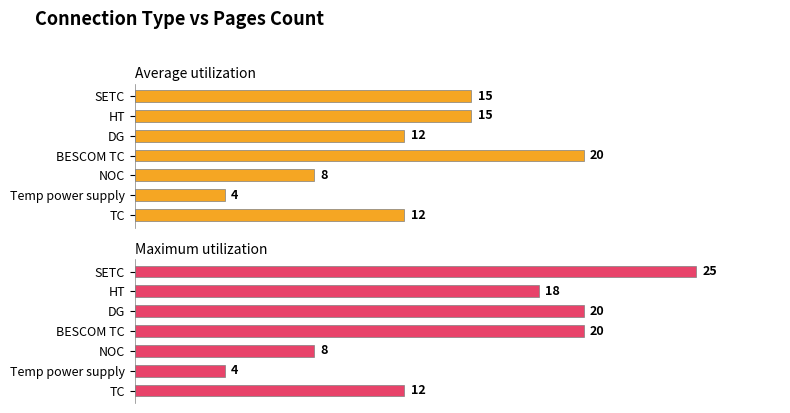

What is the difference between the second highest and minimum values in the Maximum utilization series?

16